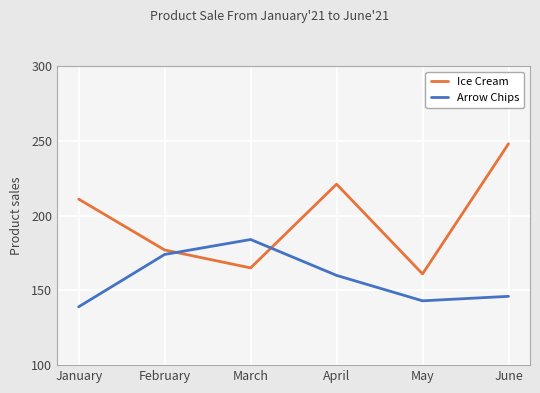

At which category does Arrow Chips reach its first local valley?

May